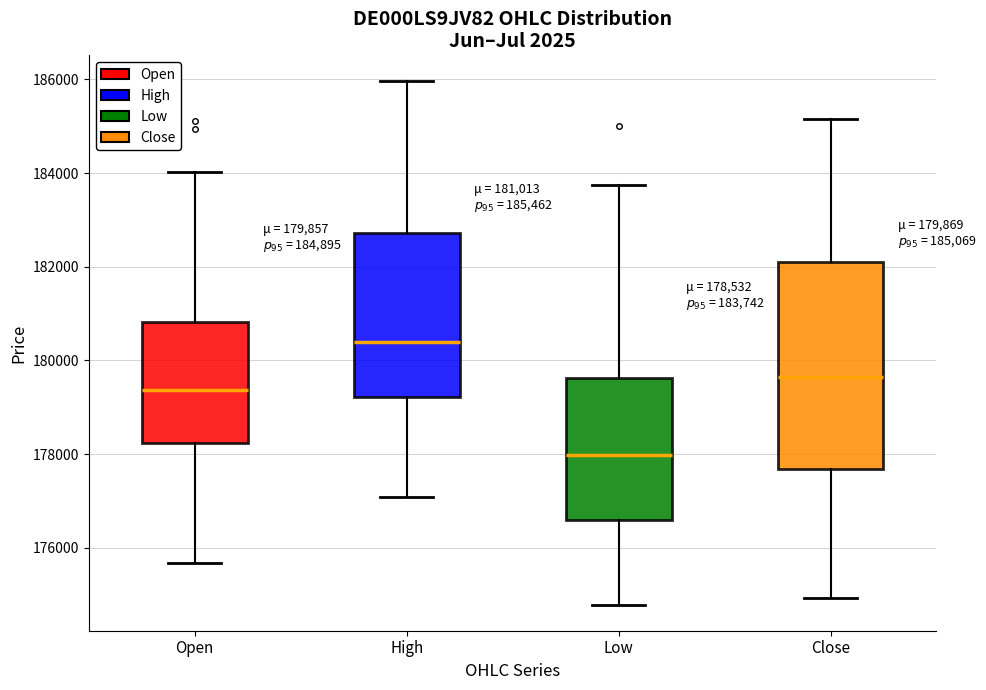

Comparing the boxes themselves (not the whiskers), which one is the tallest?

Close